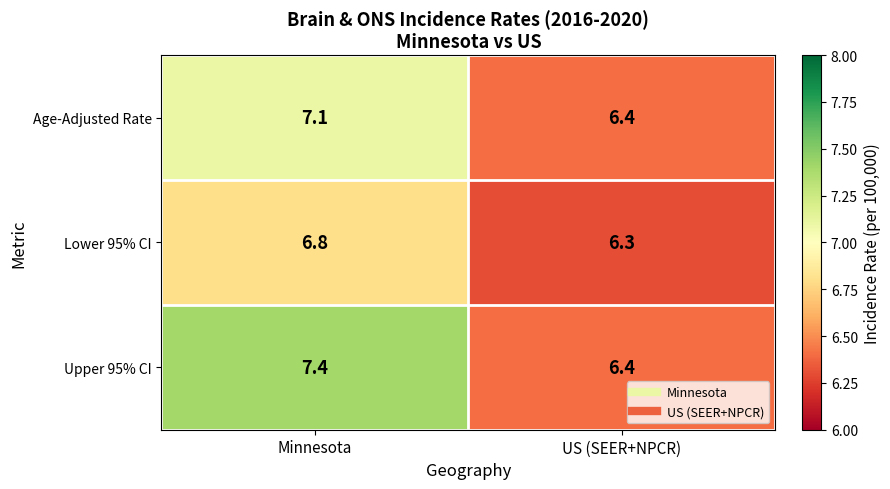

Which label corresponds to the largest value in the chart?

Minnesota